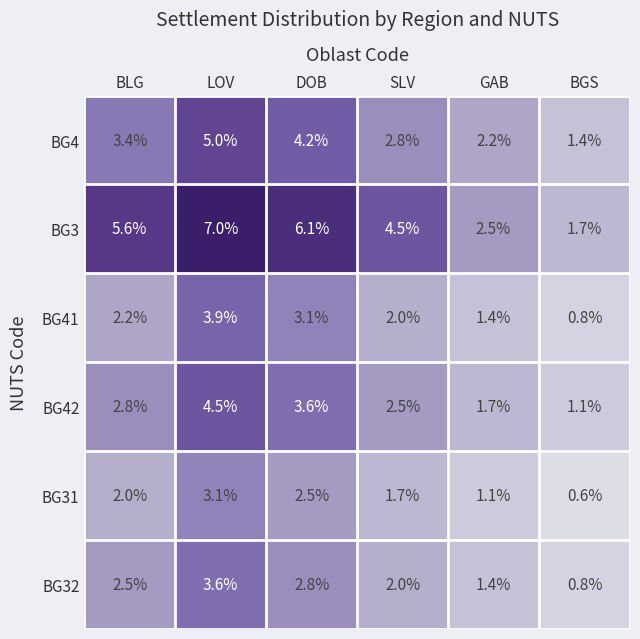

What is the minimum value shown in the chart?

0.6